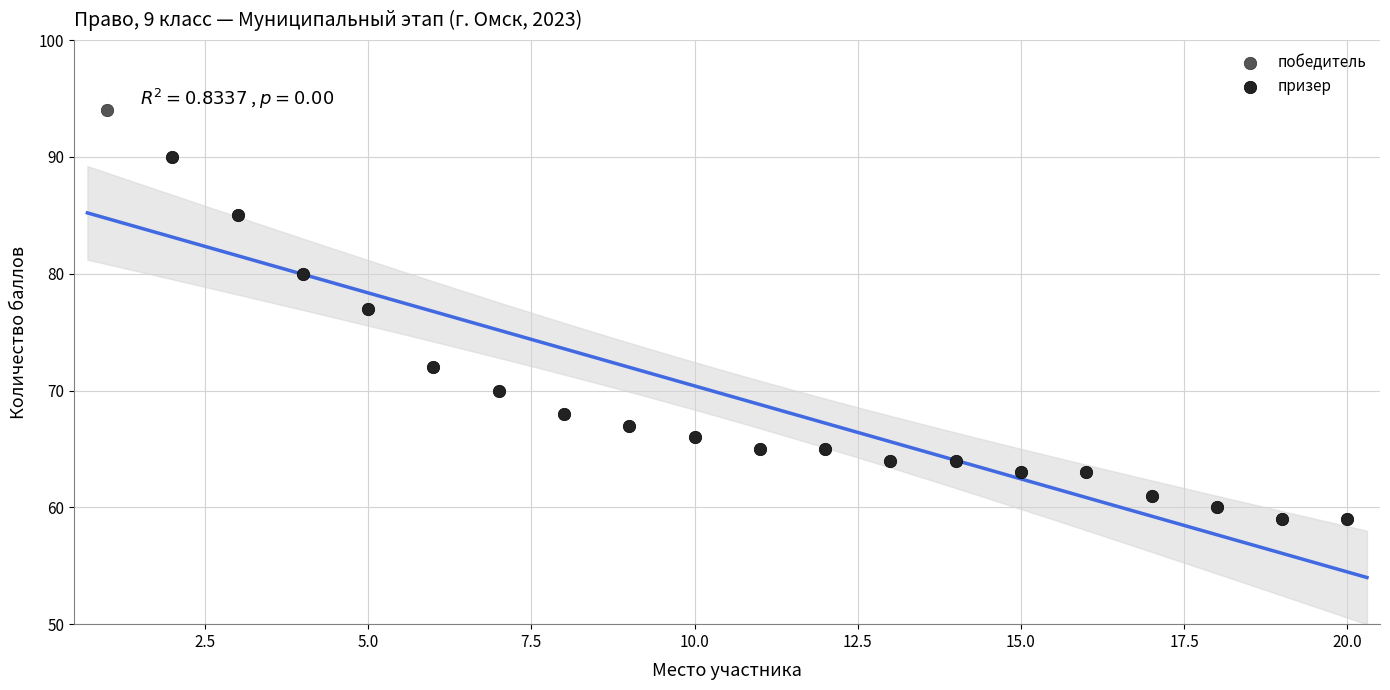

What are all the series names shown in the legend?

победитель, призер